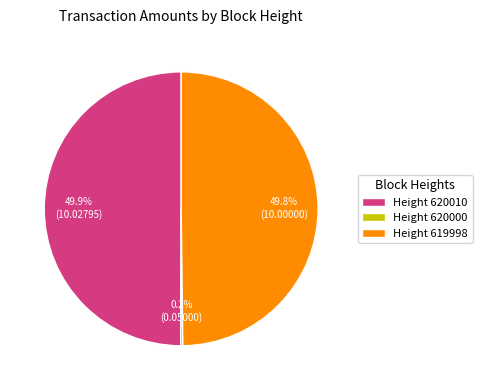

What percentage do Height 619998 and Height 620010 together represent?

99.8%